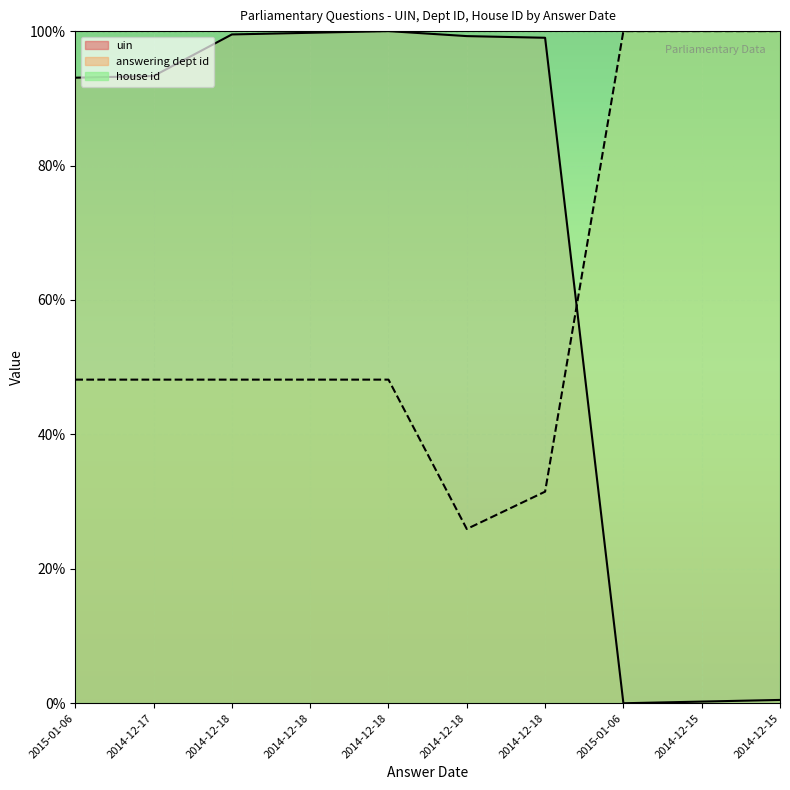

At which category is the sum across all series the highest?

2014-12-18